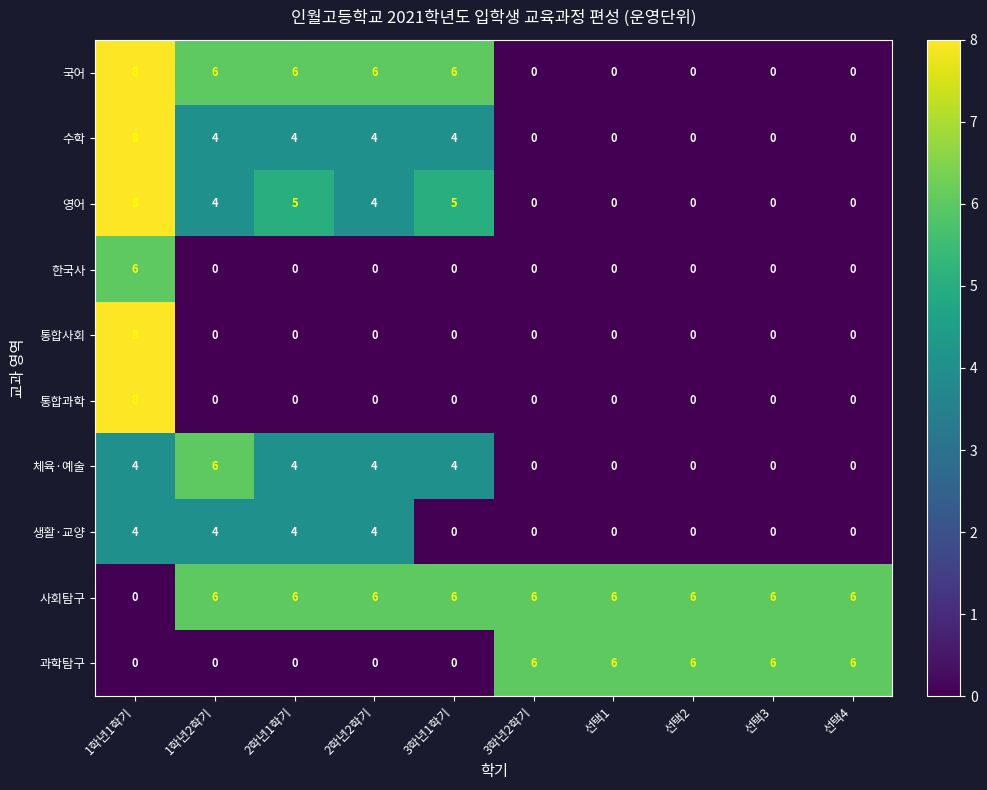

What is the difference between the highest and lowest values at 2학년1학기?

6